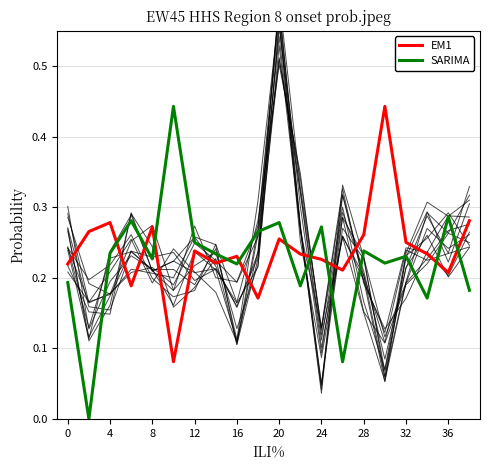

True or false: SARIMA and EM1 intersect in this chart.

True